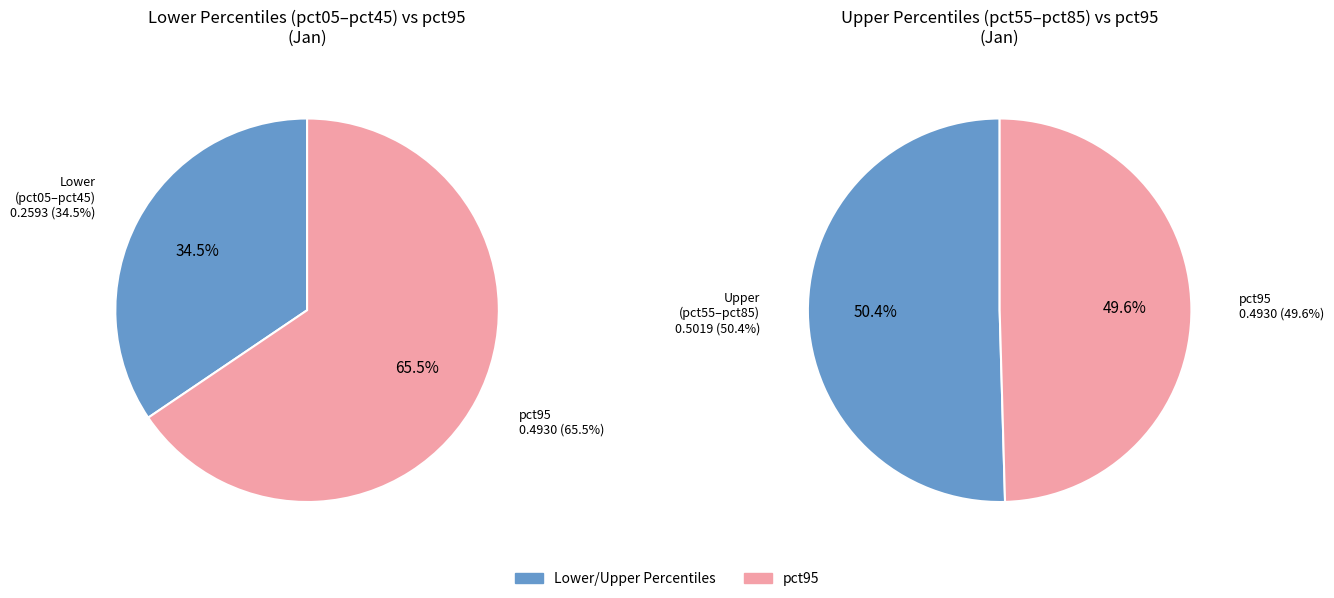

What is the largest slice in the pie chart?

pct95